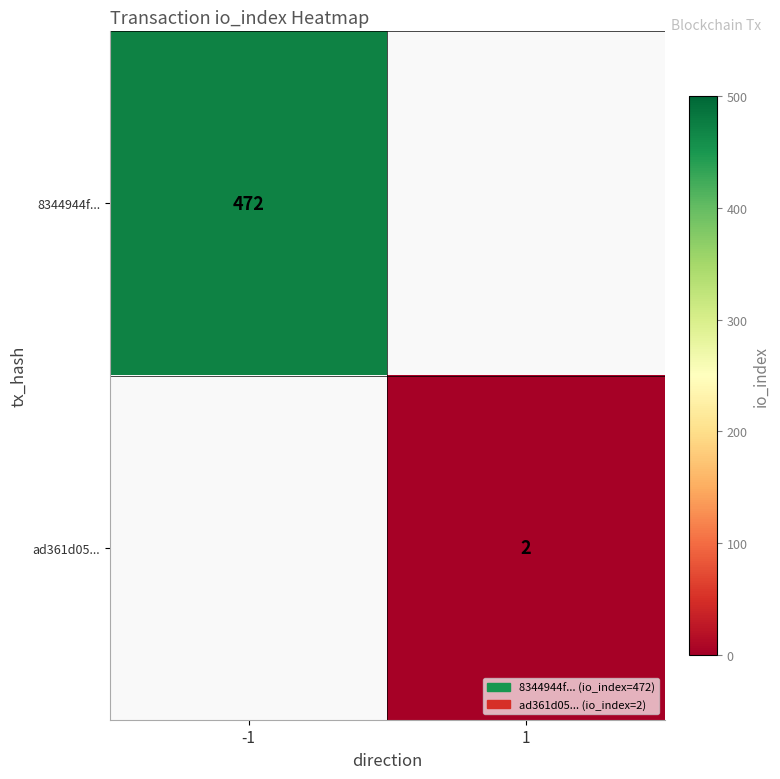

True or false: ad361d05... has a value of 1 at 1.

False